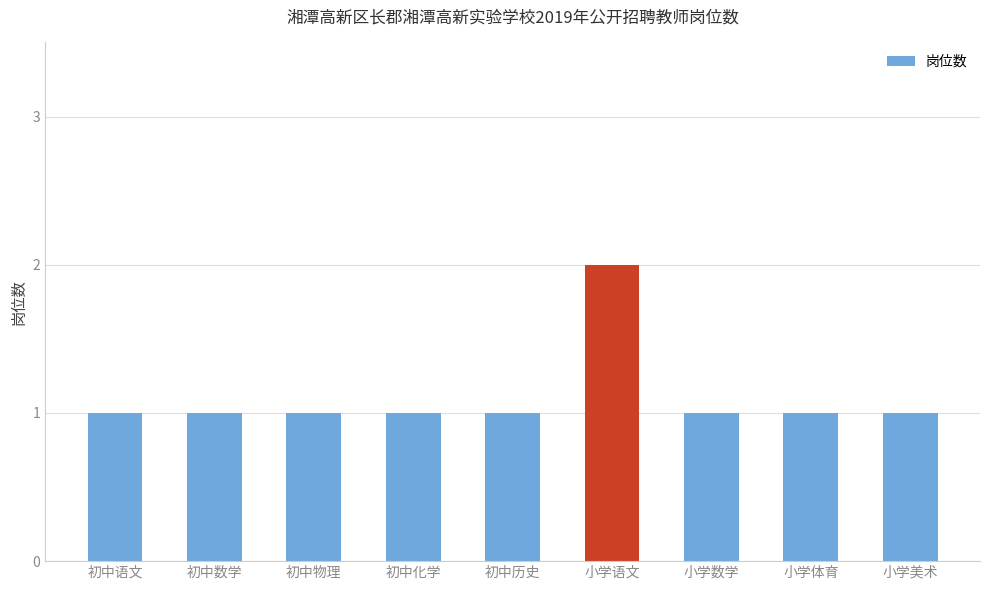

What is the label of the 3rd bar from the left?

初中物理